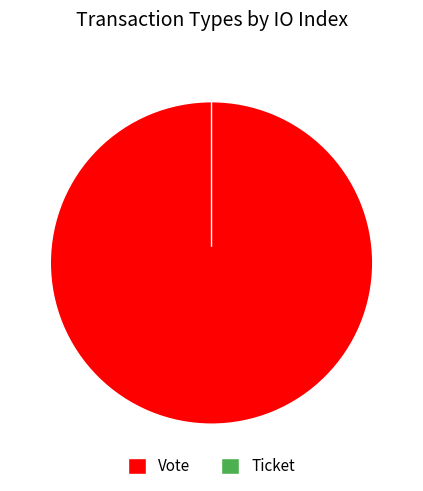

The Ticket slice represents 14% of the pie. True or false?

False